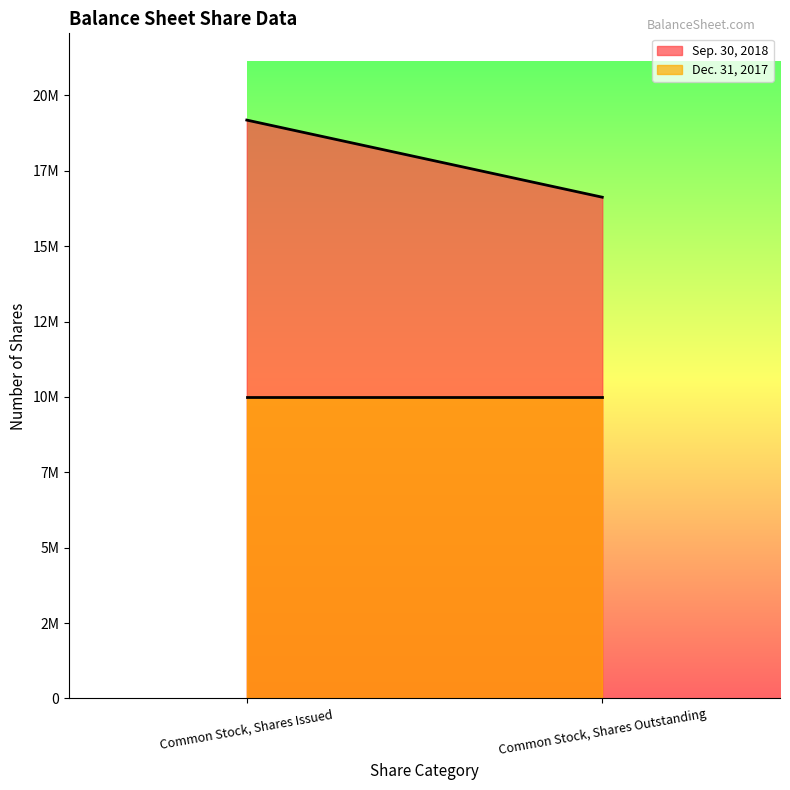

List the labels in order of Dec. 31, 2017 value, largest first.

Common Stock, Shares Issued, Common Stock, Shares Outstanding